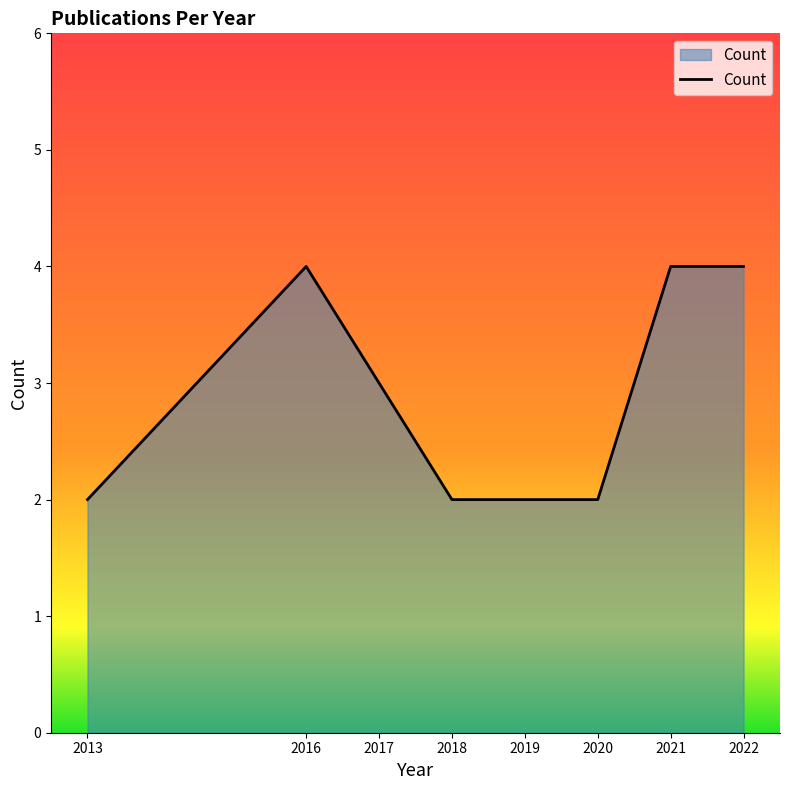

At which category does the data reach its first local peak?

2016